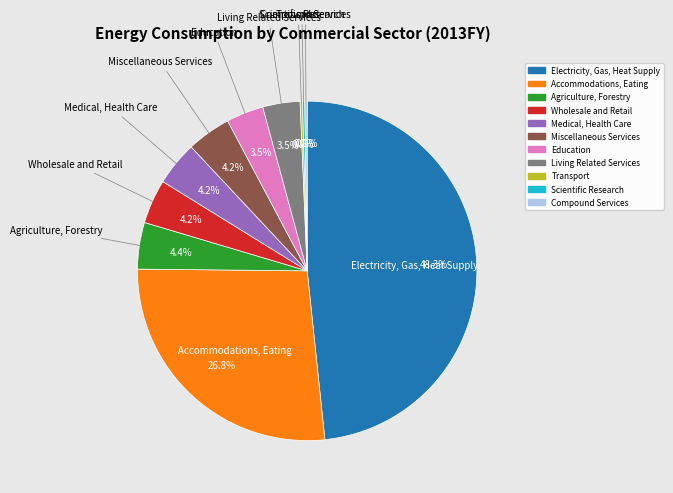

Is there any slice that represents more than half of the pie?

No